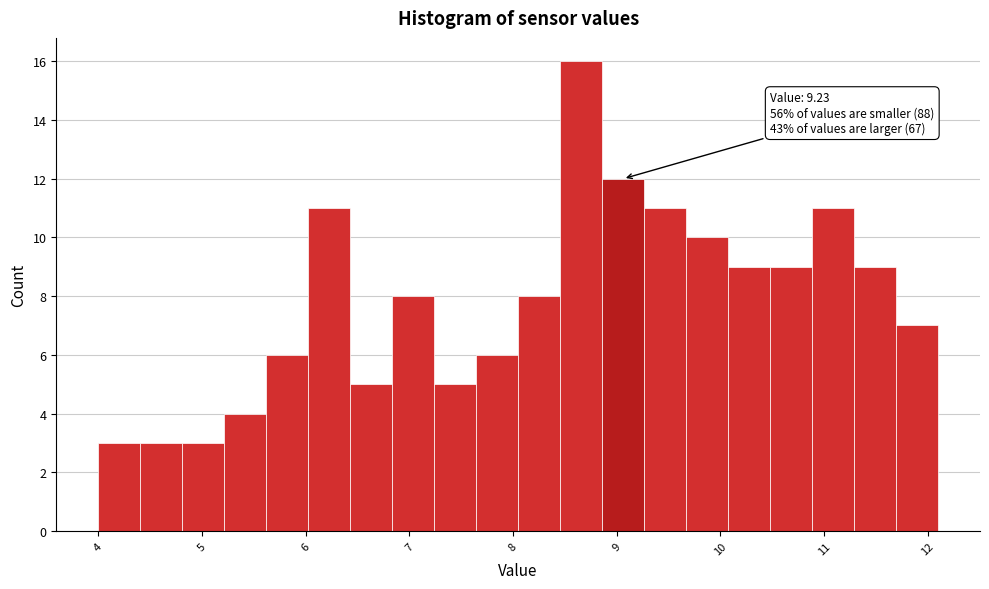

Over which range of the x-axis is the bar tallest?

8.5 to 8.9